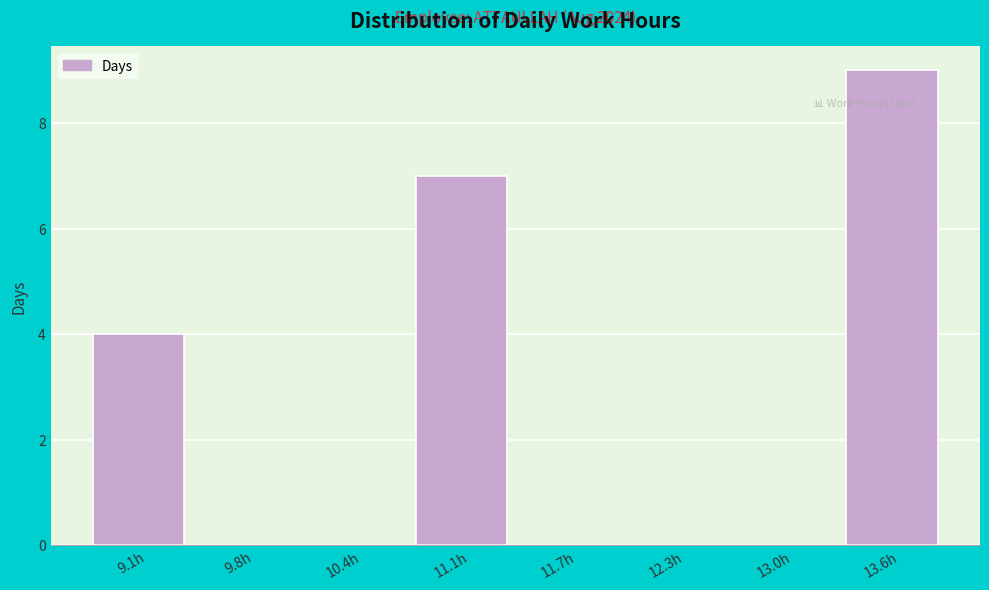

Reading left to right, transcribe all the data shown in this chart.

9.1h=4	9.8h=0	10.4h=0	11.1h=7	11.7h=0	12.3h=0	13.0h=0	13.6h=9